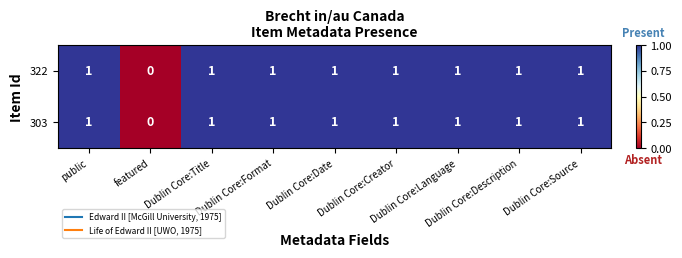

What is the sum of all 322 values?

8